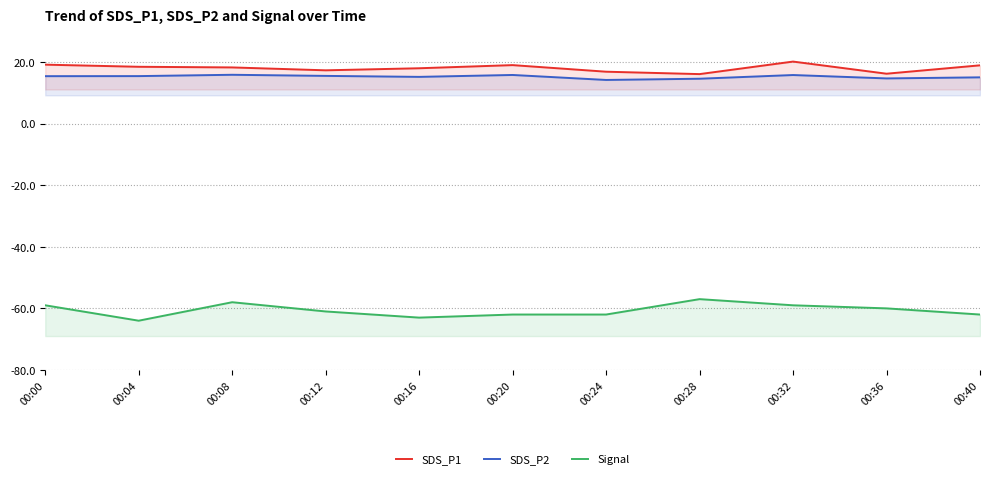

What is the value of the SDS_P2 point at the 9th from the left?

15.8